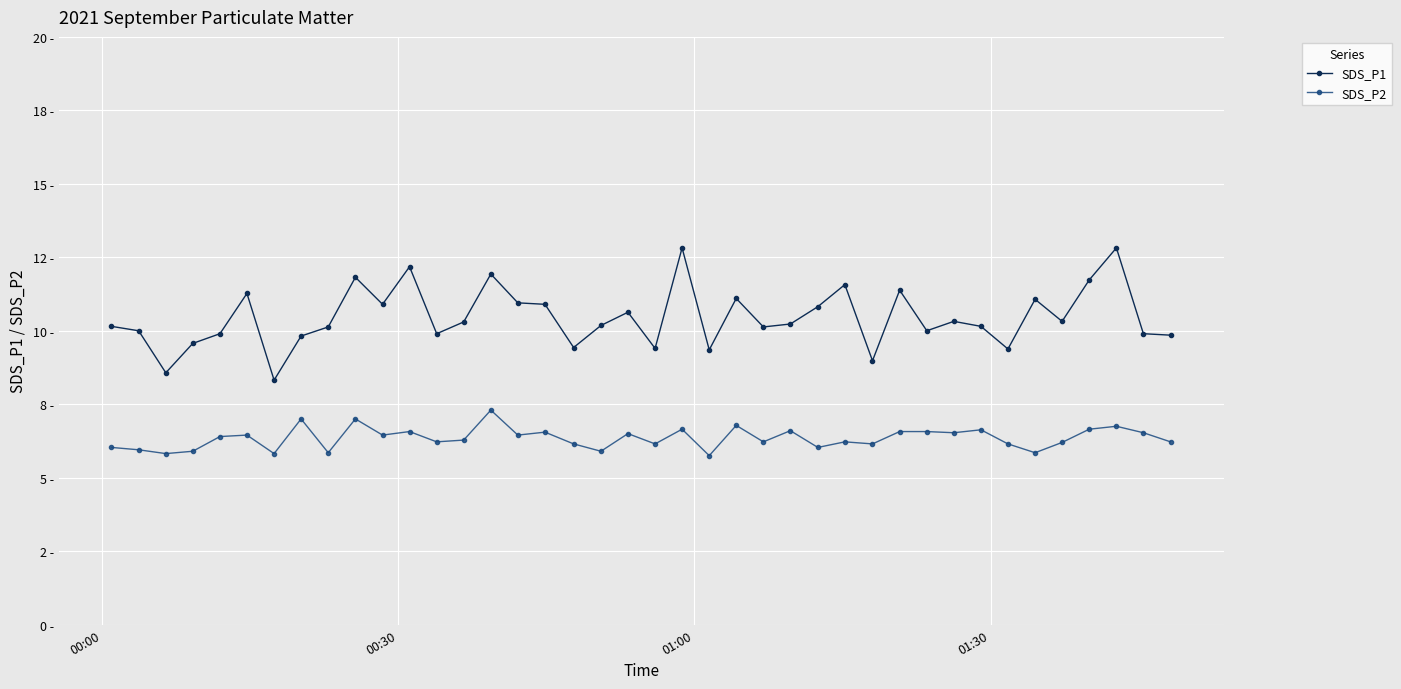

Is this an area chart (filled region under the line)?

No